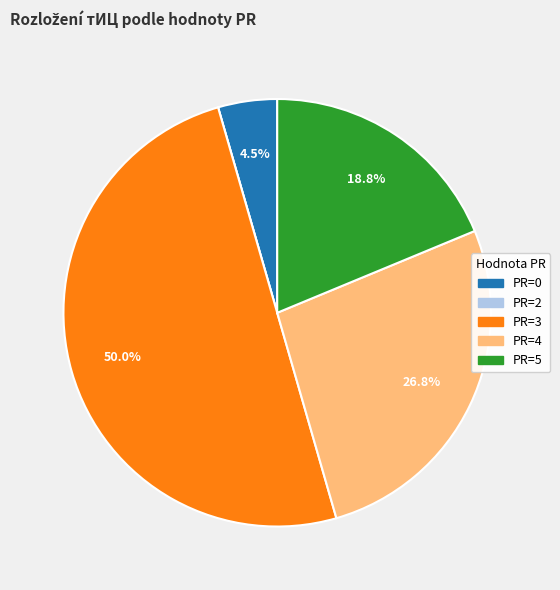

Which slice represents more than half of the pie?

PR=3